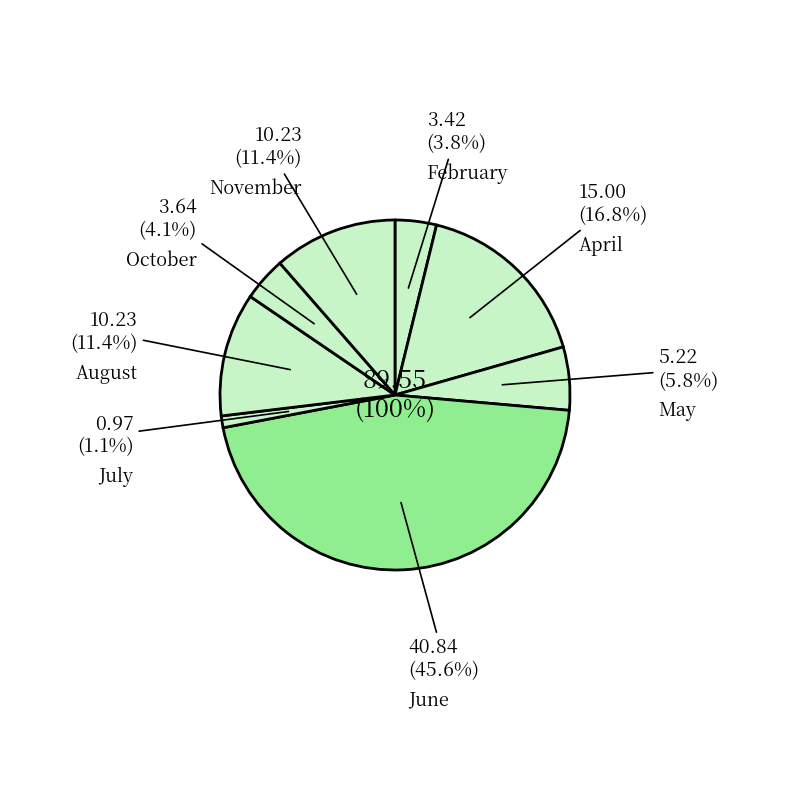

What percentage do 8 and 3 together represent?

15.3%